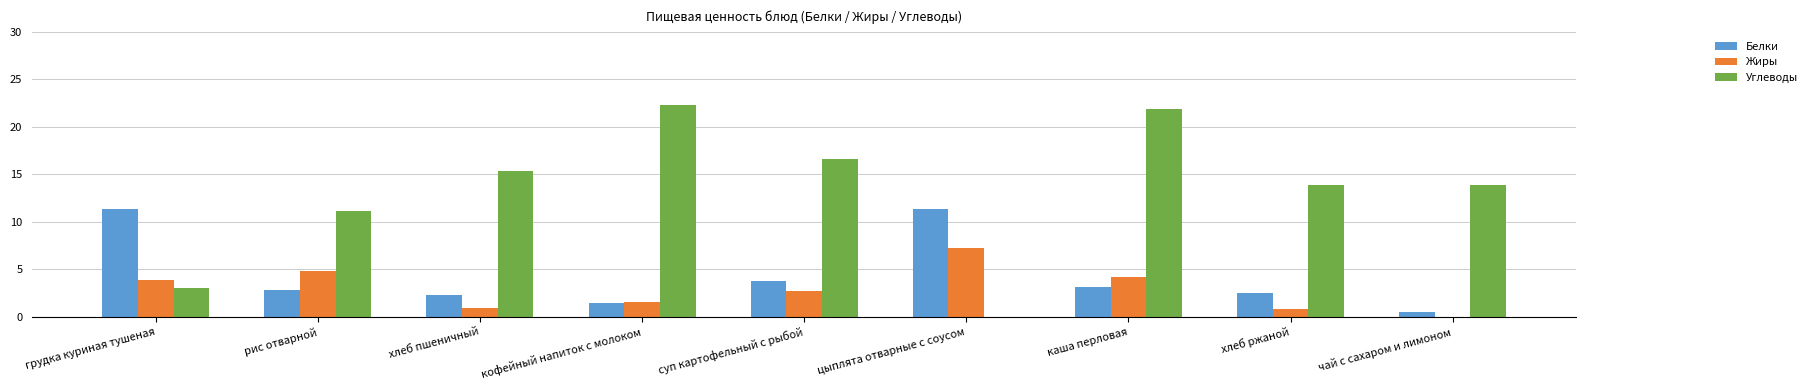

What are all the series names shown in the legend?

Белки, Жиры, Углеводы